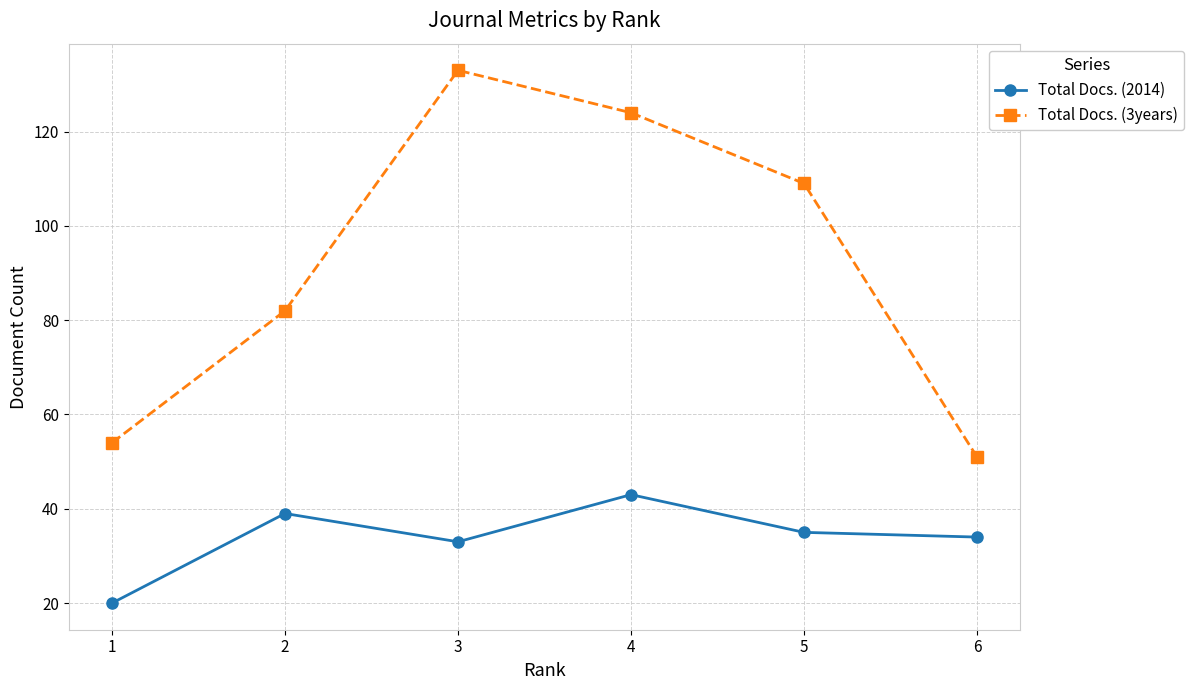

At which category does the chart reach its peak across all series?

3